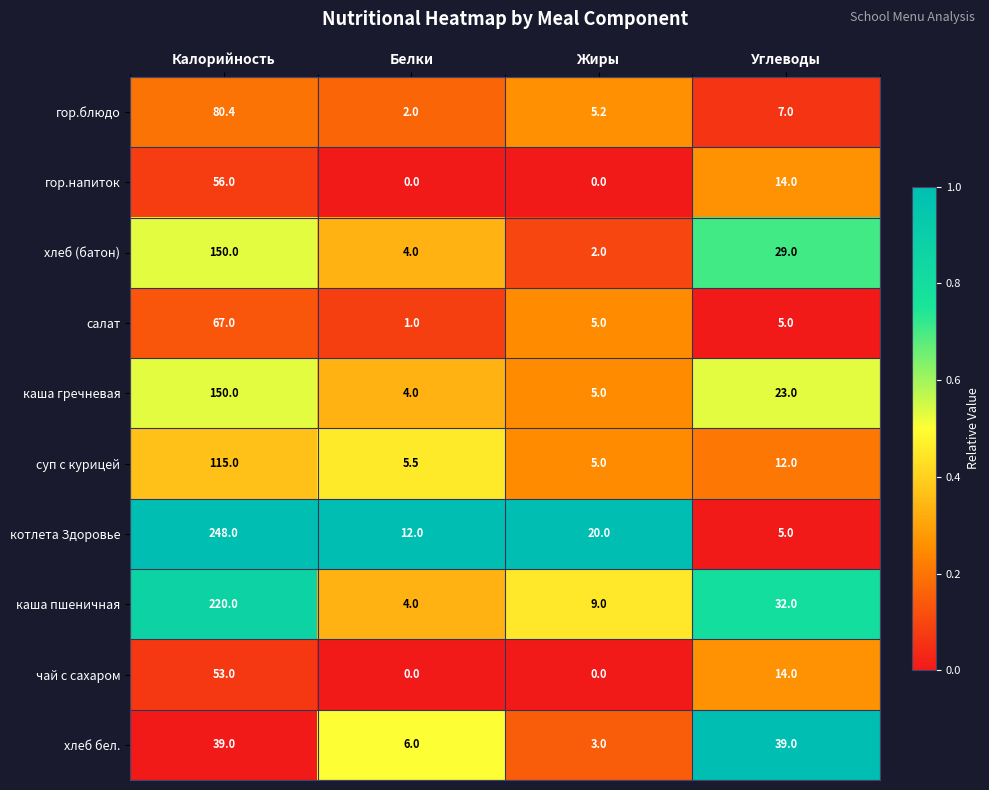

Which series has the largest total across all categories?

котлета Здоровье